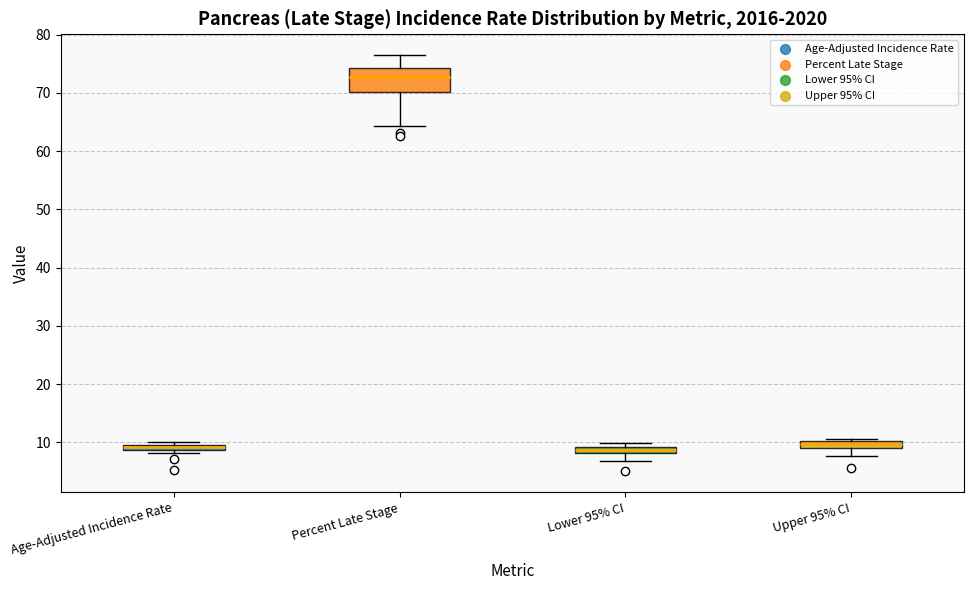

Which box has the highest median line?

Percent Late Stage